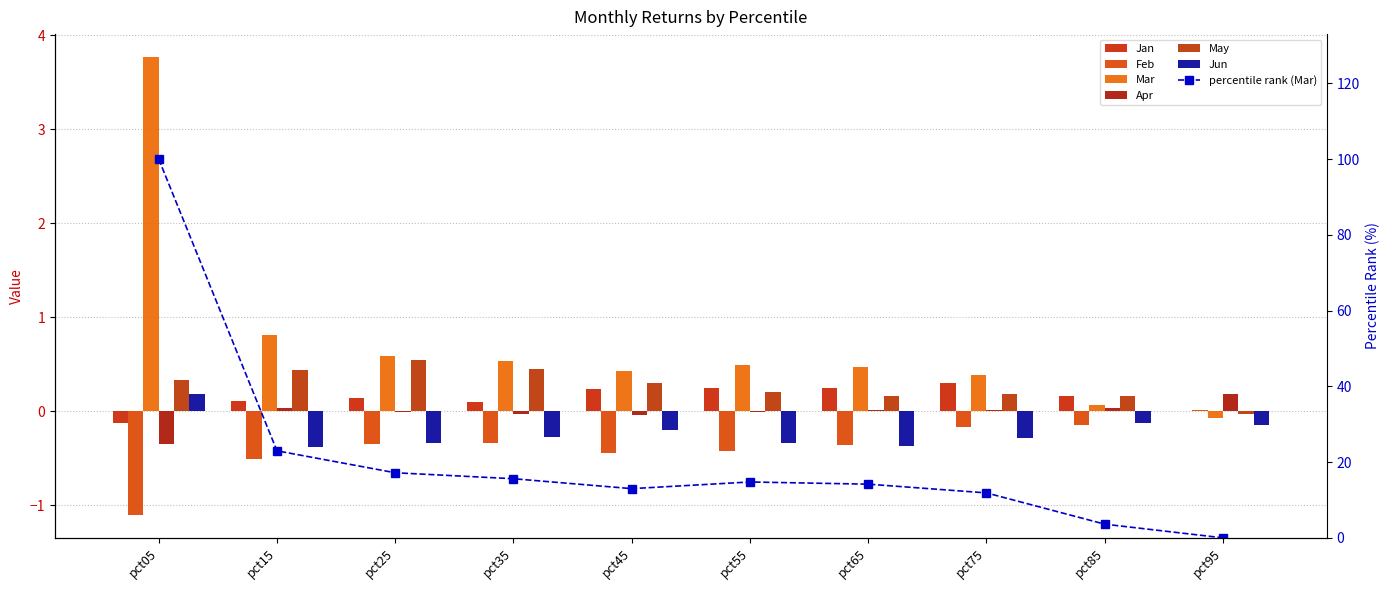

What is the value of the Feb bar at the 2nd from the left?

-0.5